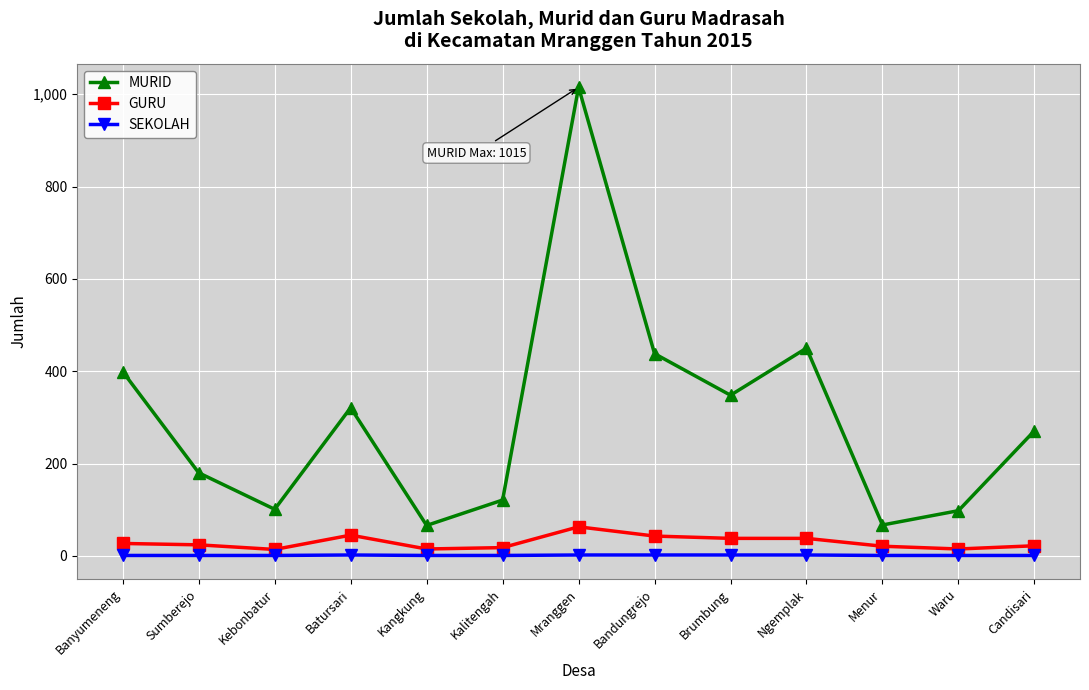

Rank the series by their maximum value, from lowest to highest.

SEKOLAH, GURU, MURID